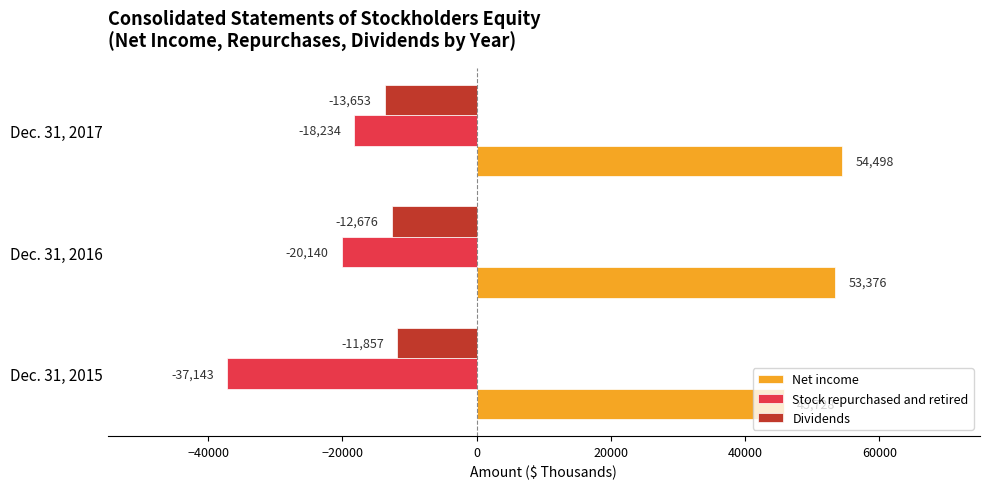

What are all the series names shown in the legend?

Net income, Stock repurchased and retired, Dividends